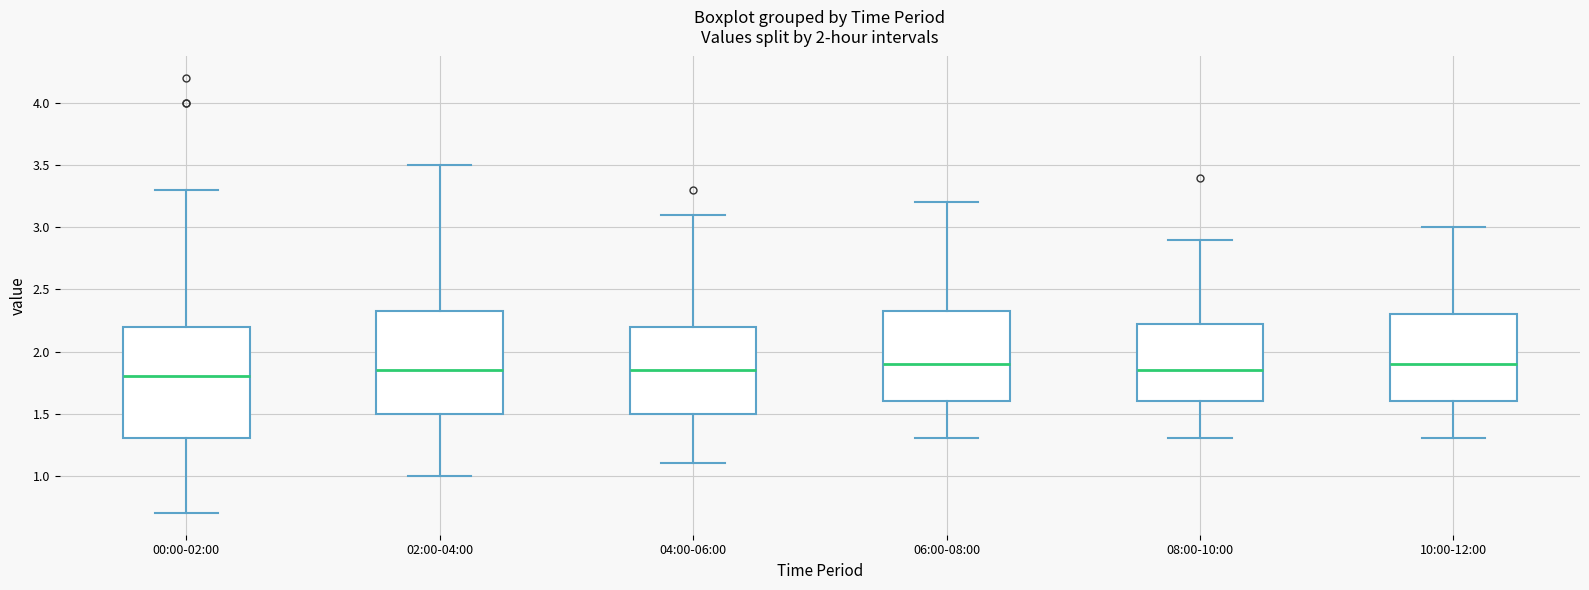

Which box is the tallest, from its lower edge to its upper edge?

00:00-02:00